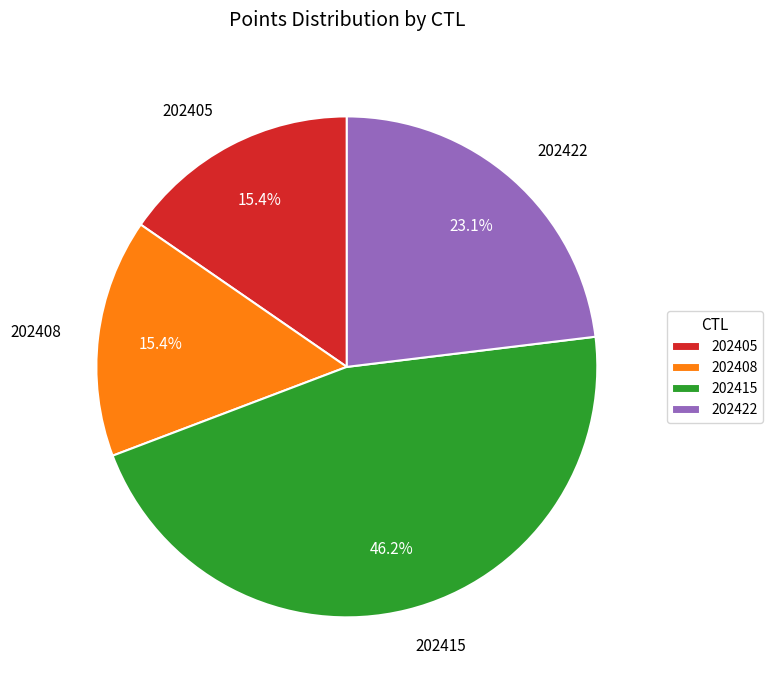

How many slices are in this pie chart?

4